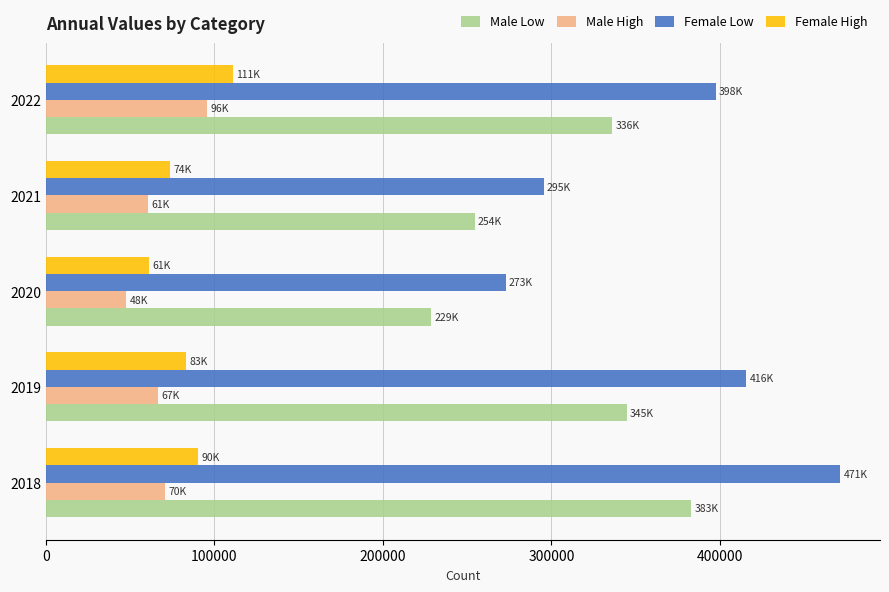

What are all the series names shown in the legend?

Male Low, Male High, Female Low, Female High